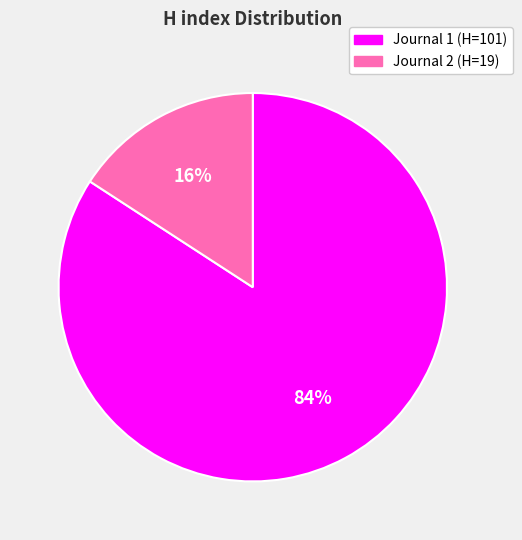

Combined, do Journal 2 (H=19) and Journal 1 (H=101) account for over 50%?

Yes